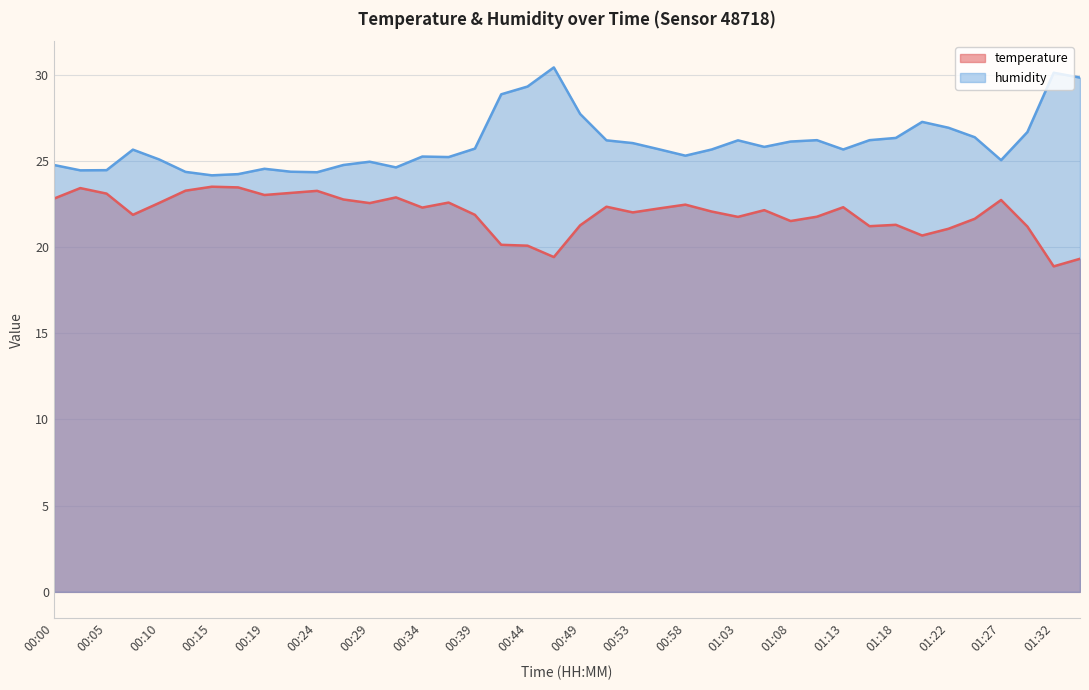

True or false: temperature and humidity intersect in this chart.

False